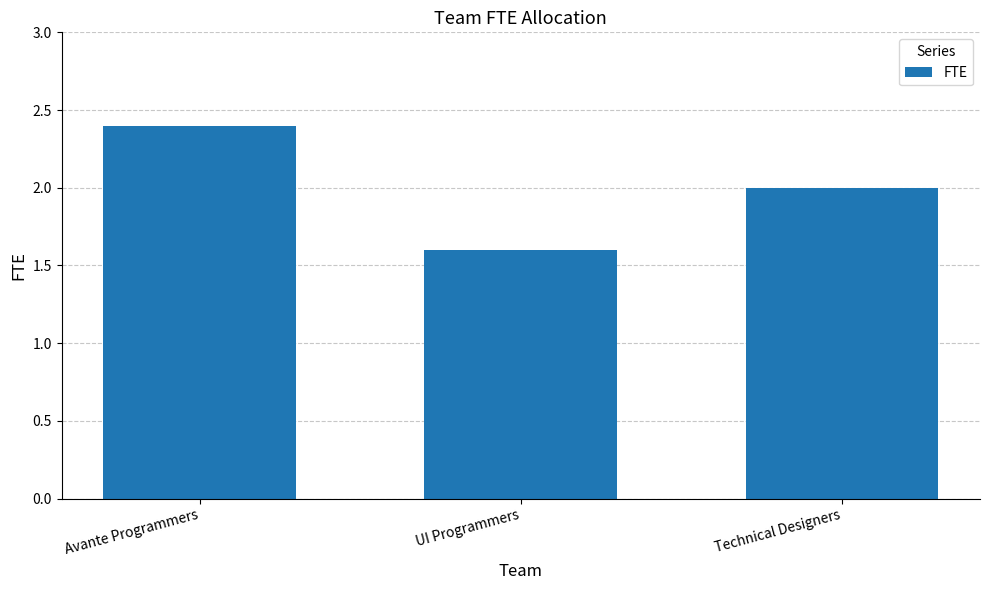

What value does the data have at UI Programmers?

1.6